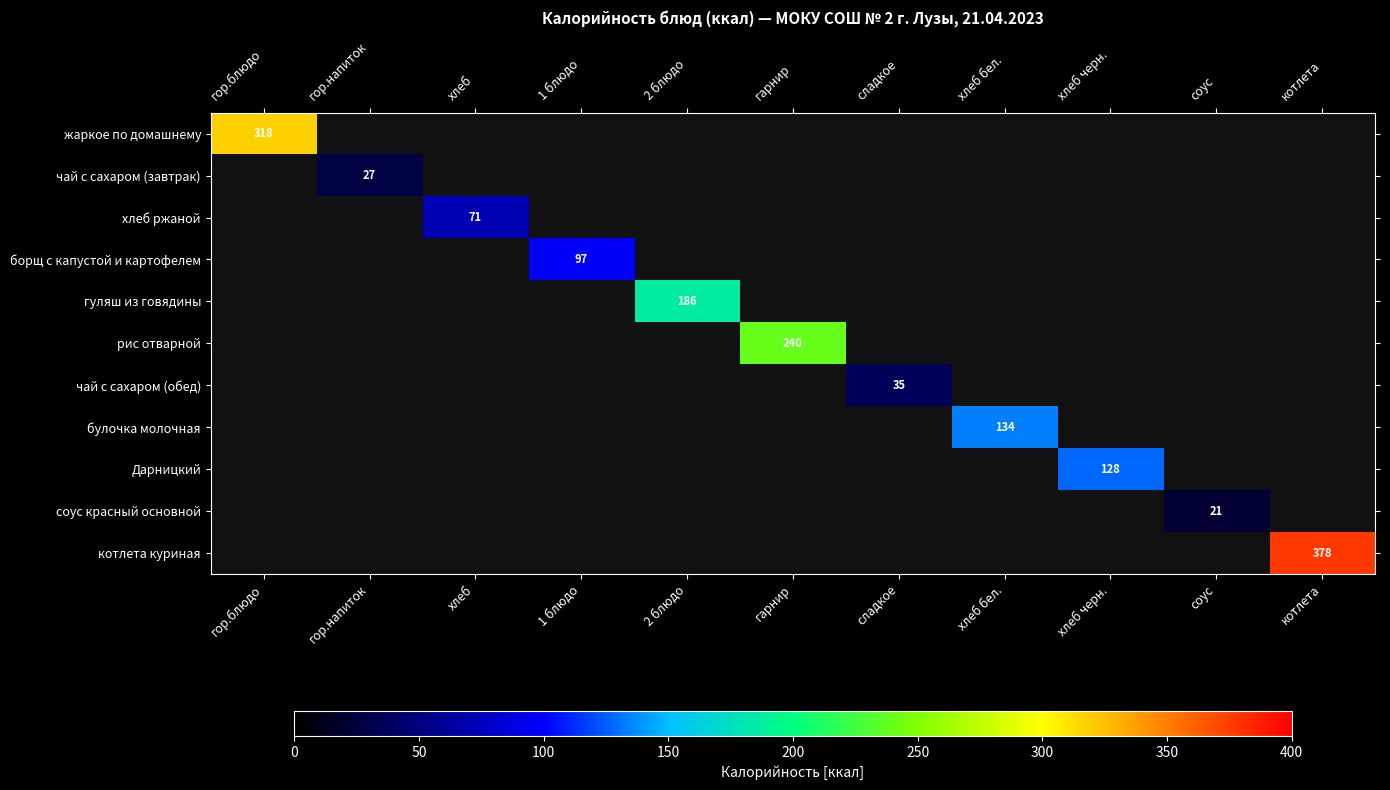

The соус красный основной series shows 10 at соус. True or false?

False